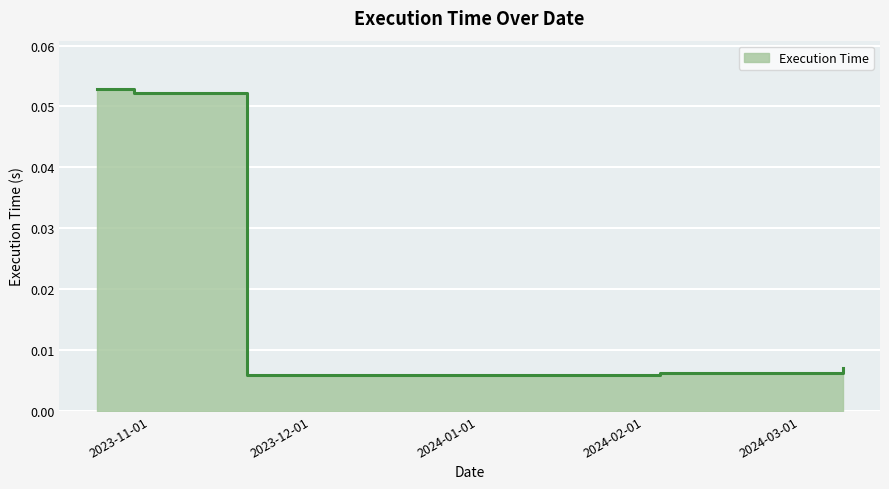

True or false: the data has more than 0 interior local peaks.

False